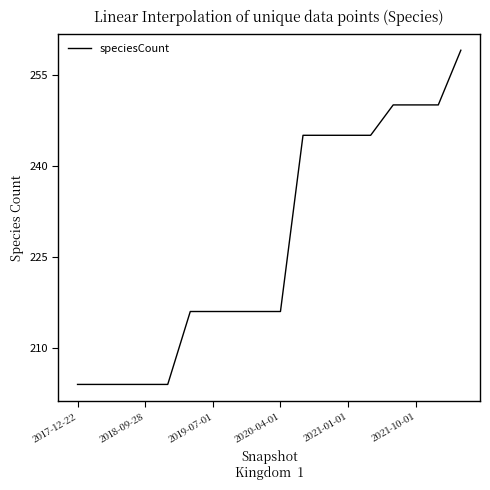

Reading left to right, extract all data points from this chart.

204	204	204	204	204	216	216	216	216	216	245	245	245	245	250	250	250	259